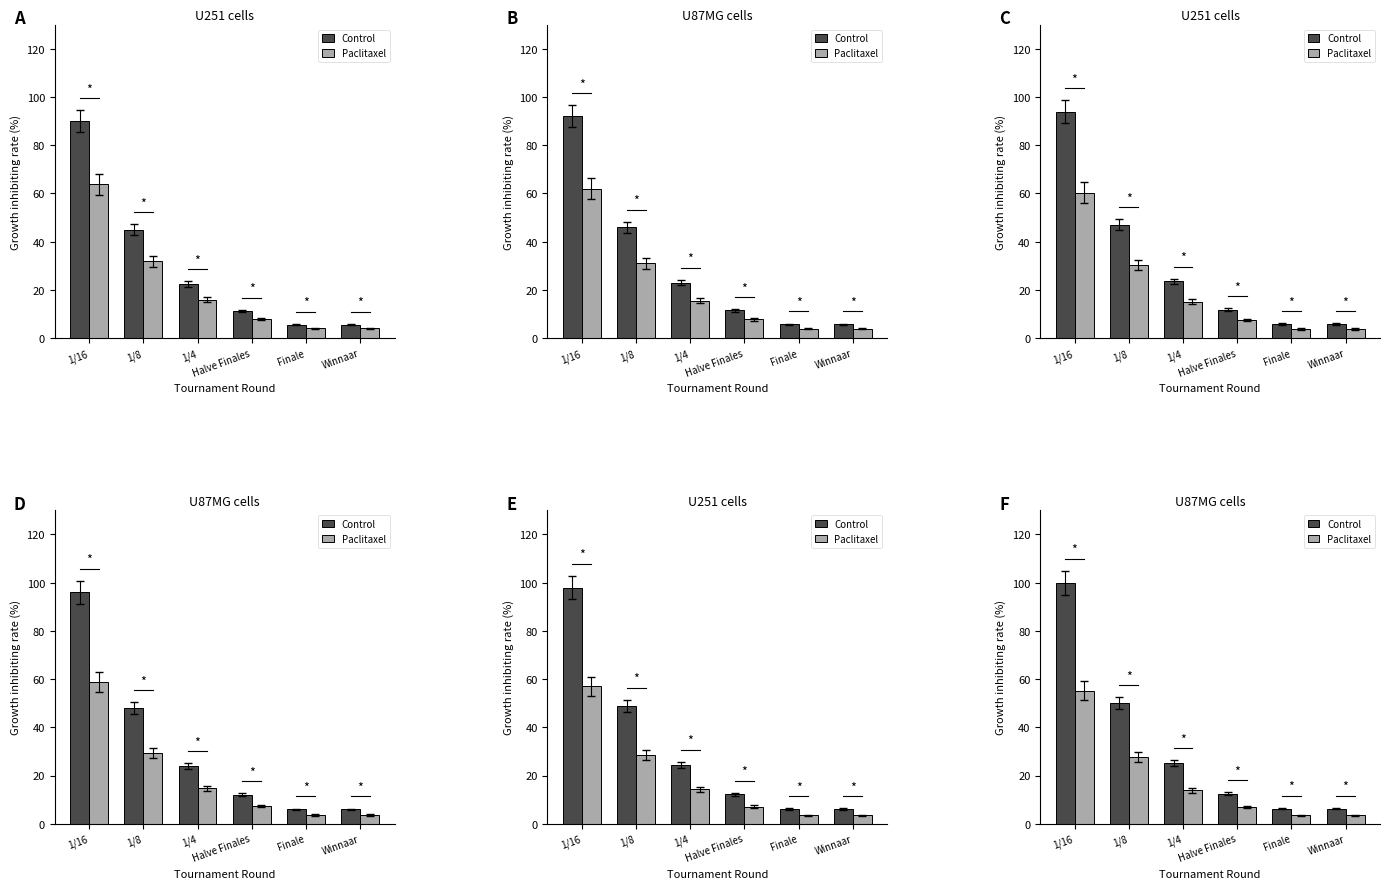

What is the sum of the Control values at Finale and 1/8?

56.2